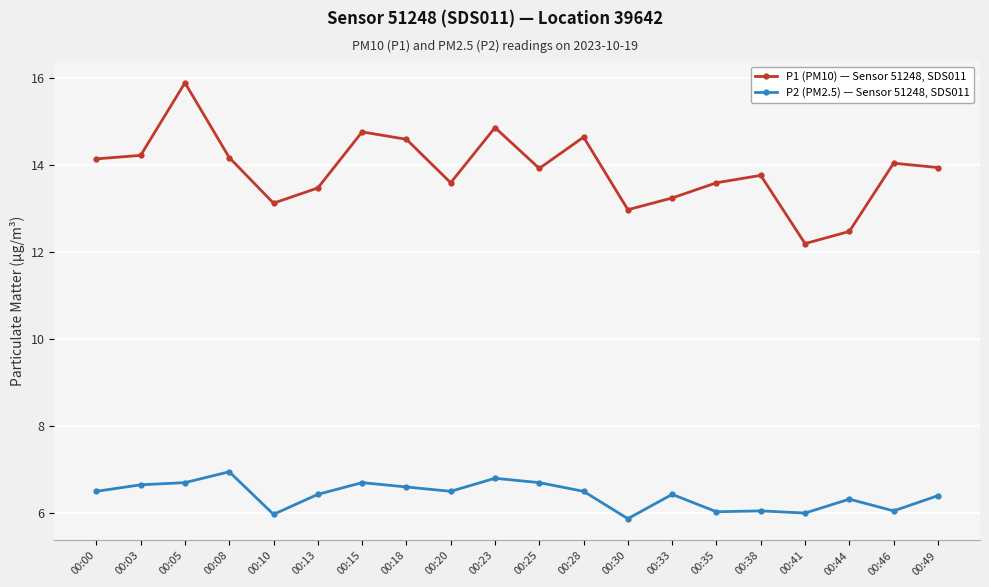

Rank the series at 00:00 from lowest to highest value.

P2 (PM2.5) — Sensor 51248, SDS011, P1 (PM10) — Sensor 51248, SDS011